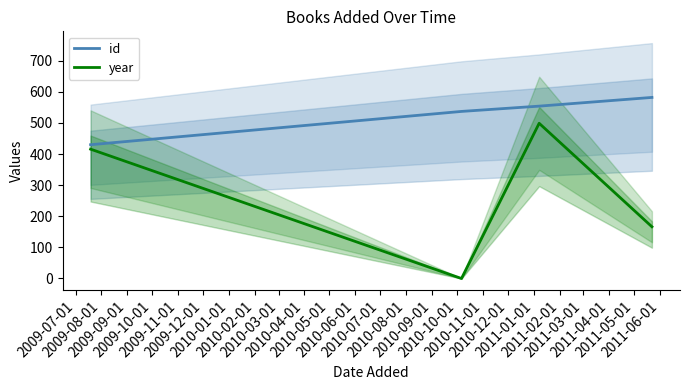

What is the highest value of the year series?

498.9